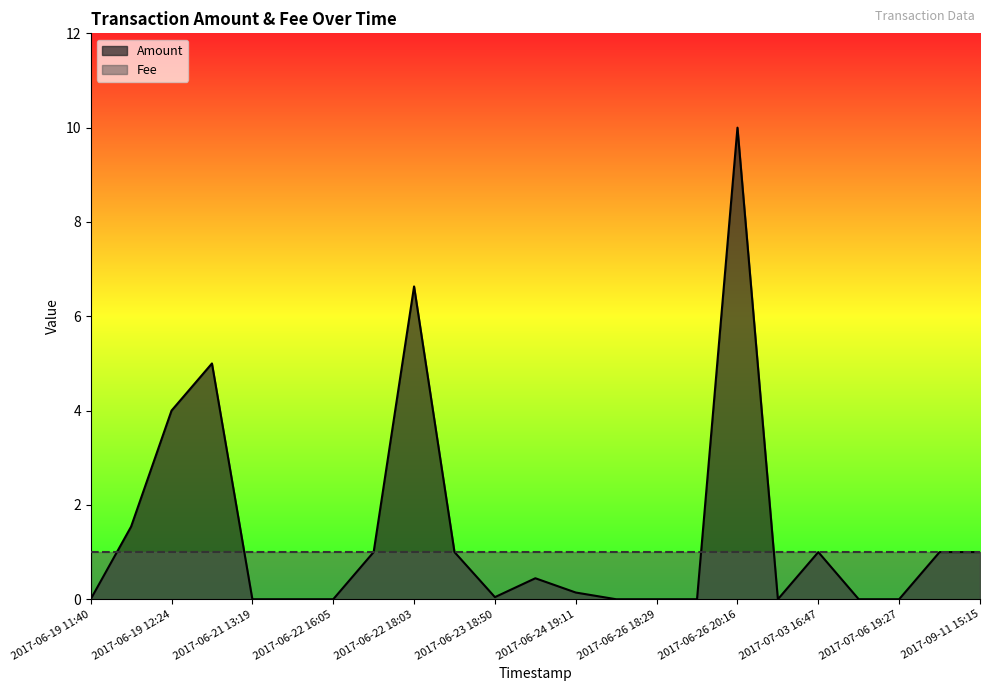

True or false: Amount has a value of 0.2 at 2017-07-03 16:47.

False